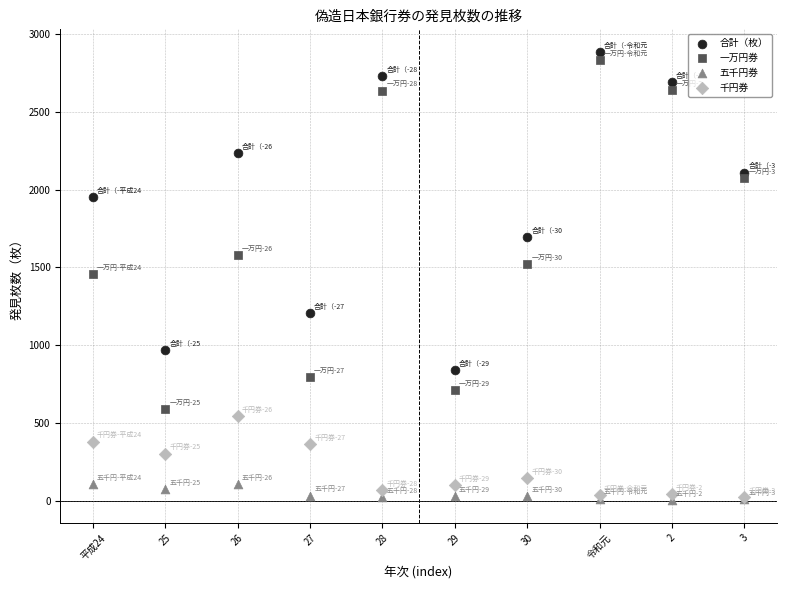

In the 合計（枚） series, what Y value is closest to 1863?

1950